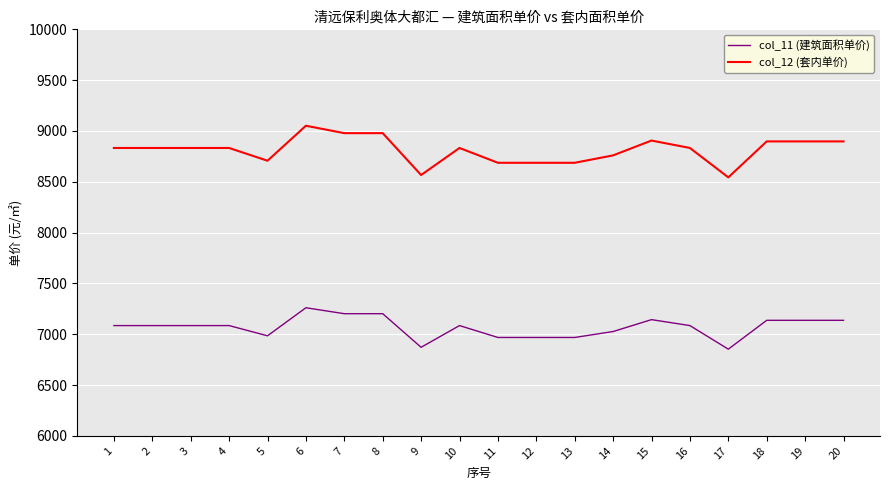

True or false: col_12 (套内单价) and col_11 (建筑面积单价) cross at least once.

False